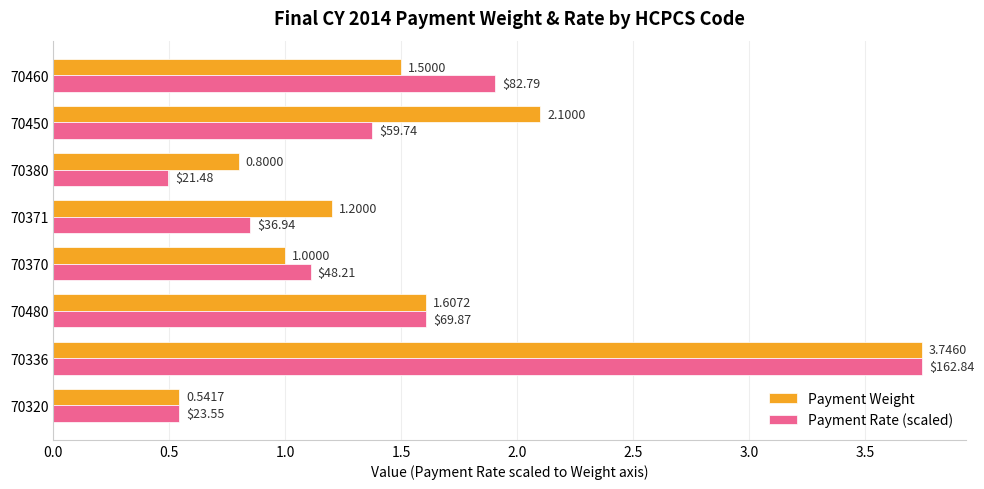

What is the sum of all Payment Rate (scaled) values?

11.6